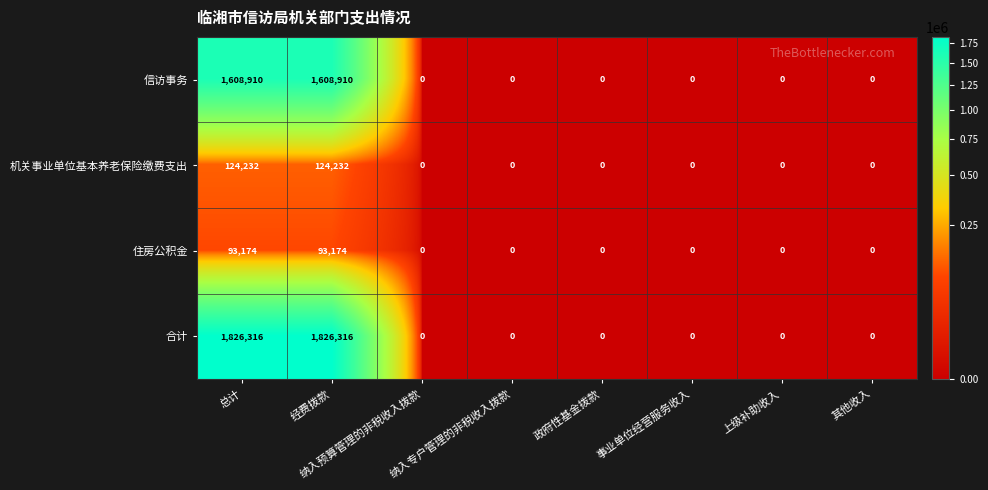

The 机关事业单位基本养老保险缴费支出 series shows 0 at 事业单位经营服务收入. True or false?

True